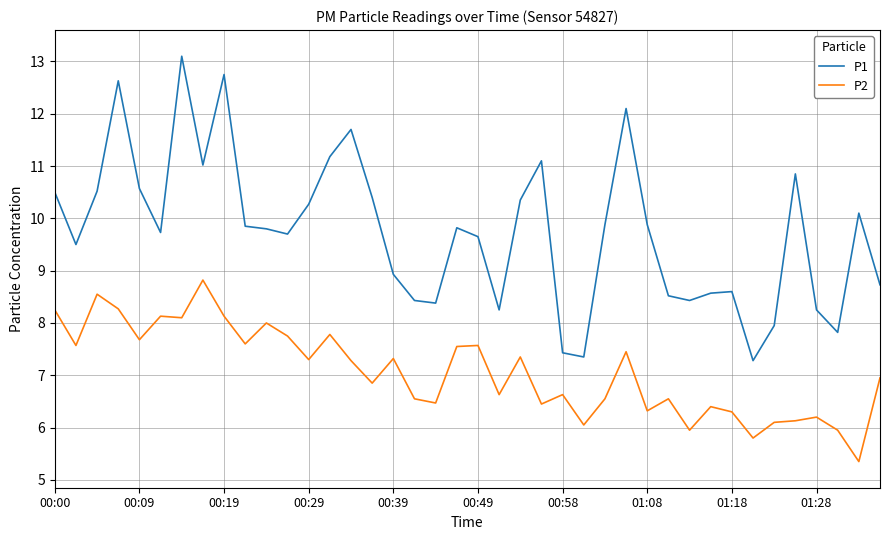

Does the chart have visible grid lines?

Yes